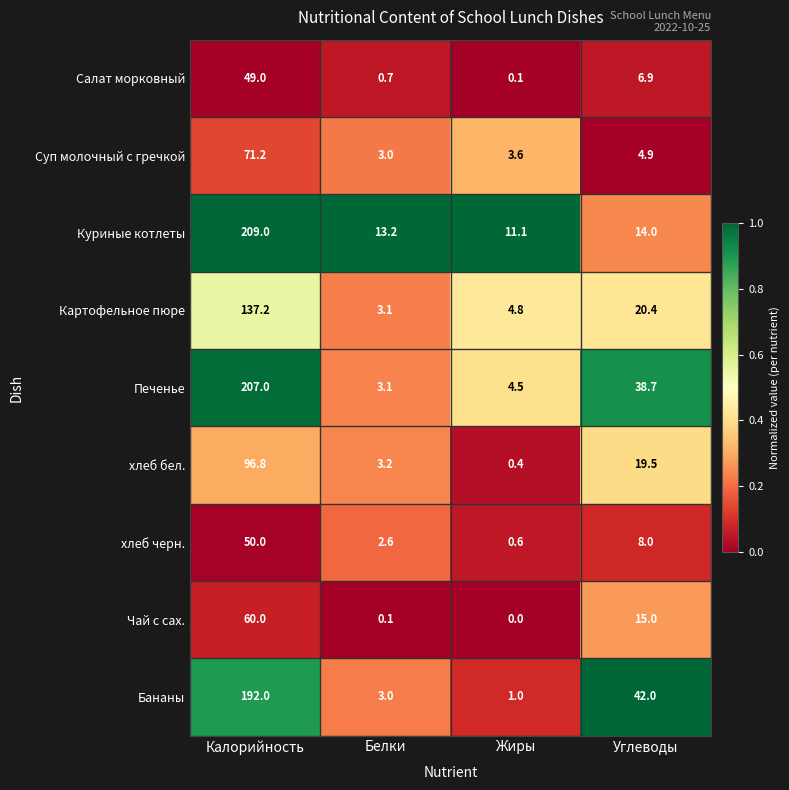

True or false: Суп молочный с гречкой has a value of 5.8 at Жиры.

False